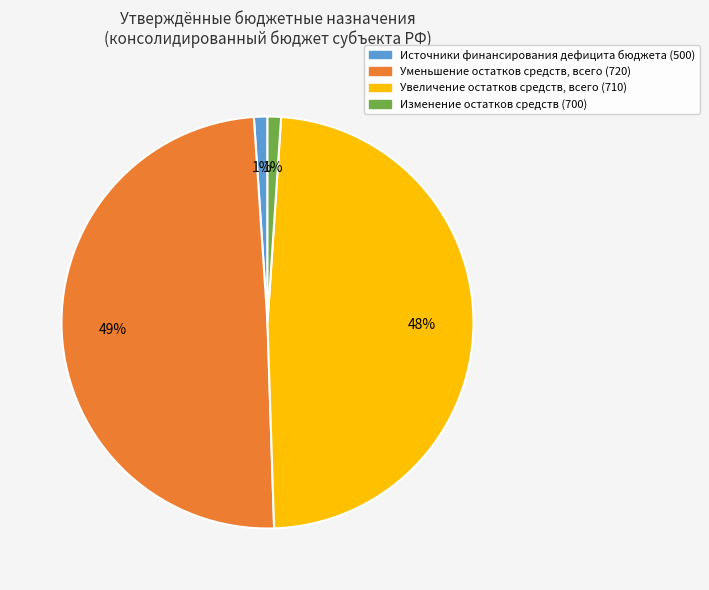

Is there a majority slice in this chart?

No